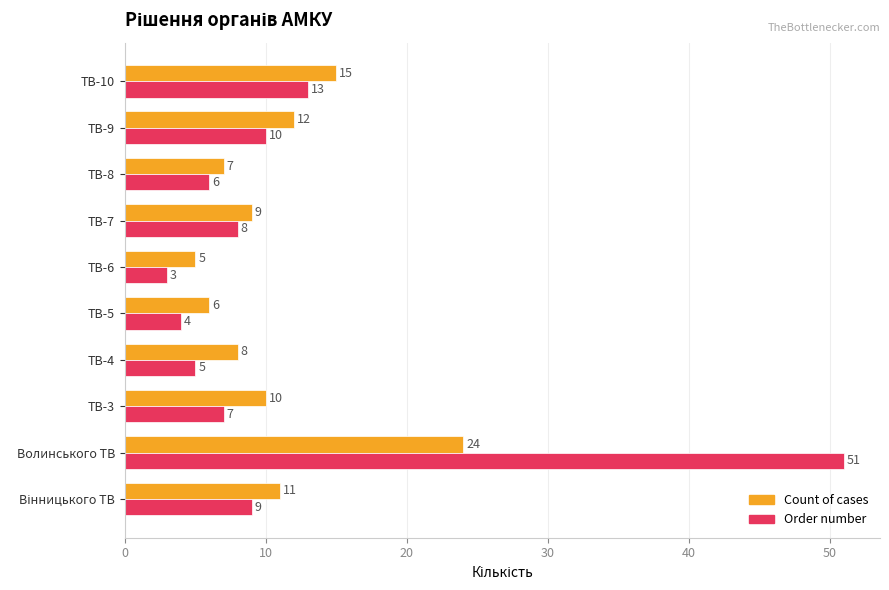

At which label does Count of cases reach its peak?

Волинського ТВ